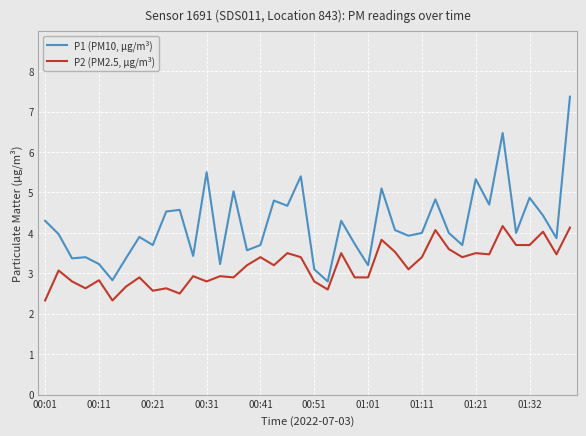

Reading left to right, list all the values displayed in this chart.

P1 (PM10, µg/m³): 4.3	4.0	3.4	3.4	3.2	2.8	3.4	3.9	3.7	4.5	4.6	3.4	5.5	3.2	5.0	3.6	3.7	4.8	4.7	5.4	3.1	2.8	4.3	3.7	3.2	5.1	4.1	3.9	4.0	4.8	4.0	3.7	5.3	4.7	6.5	4.0	4.9	4.4	3.9	7.4
P2 (PM2.5, µg/m³): 2.3	3.1	2.8	2.6	2.8	2.3	2.7	2.9	2.6	2.6	2.5	2.9	2.8	2.9	2.9	3.2	3.4	3.2	3.5	3.4	2.8	2.6	3.5	2.9	2.9	3.8	3.5	3.1	3.4	4.1	3.6	3.4	3.5	3.5	4.2	3.7	3.7	4.0	3.5	4.1